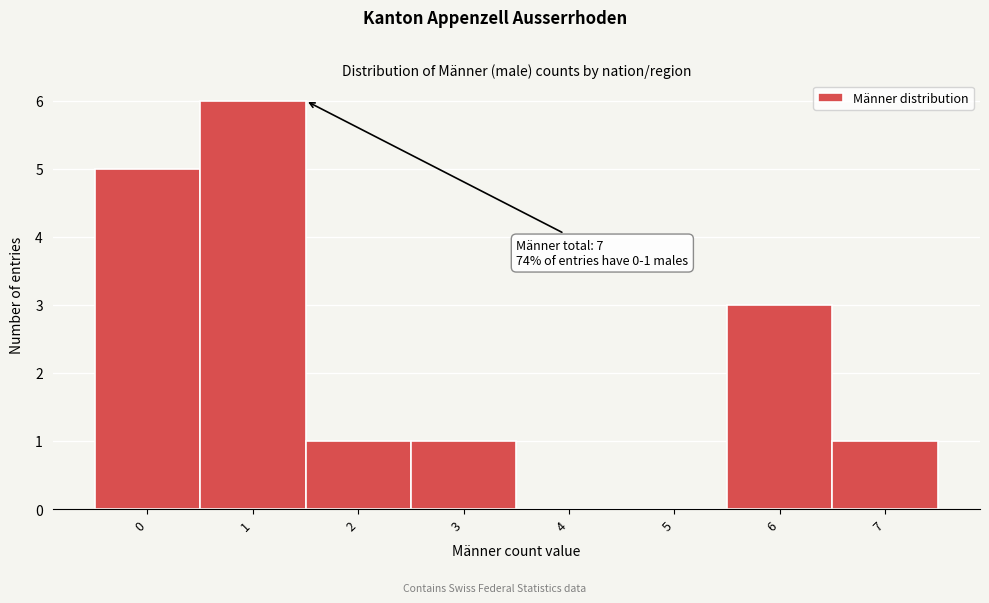

Reading left to right, transcribe all the data shown in this chart.

0=5	1=6	2=1	3=1	4=0	5=0	6=3	7=1